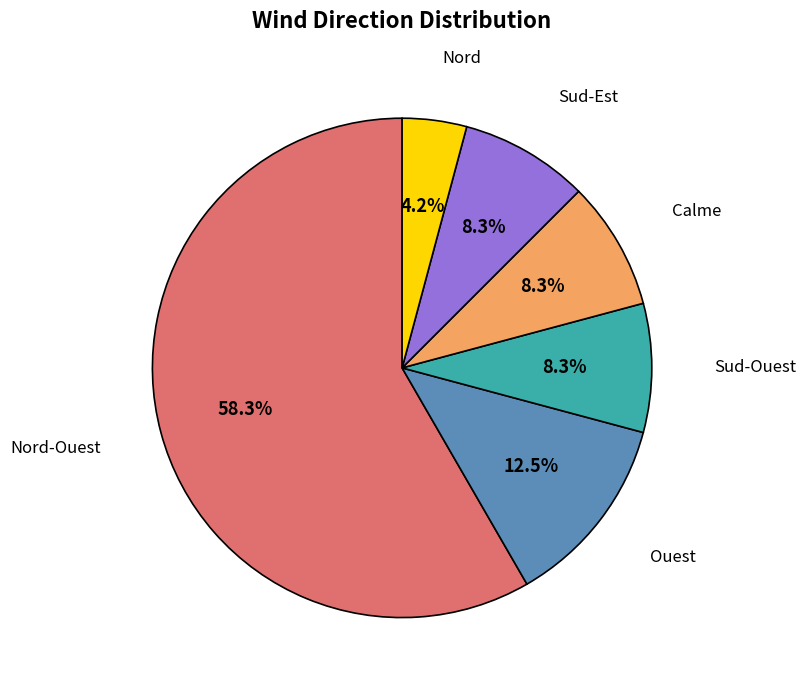

What is the smallest slice in the pie chart?

Nord